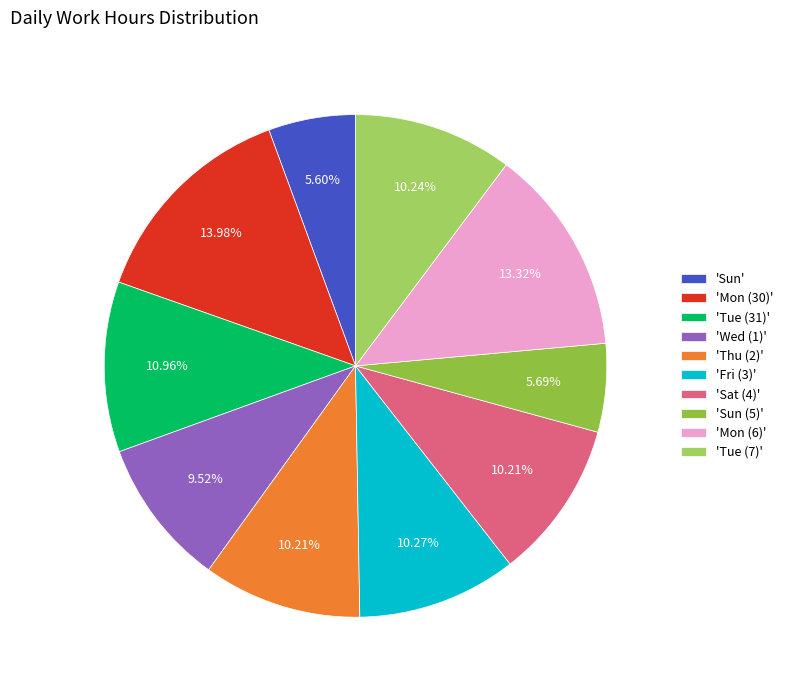

How many segments does this pie chart have?

10